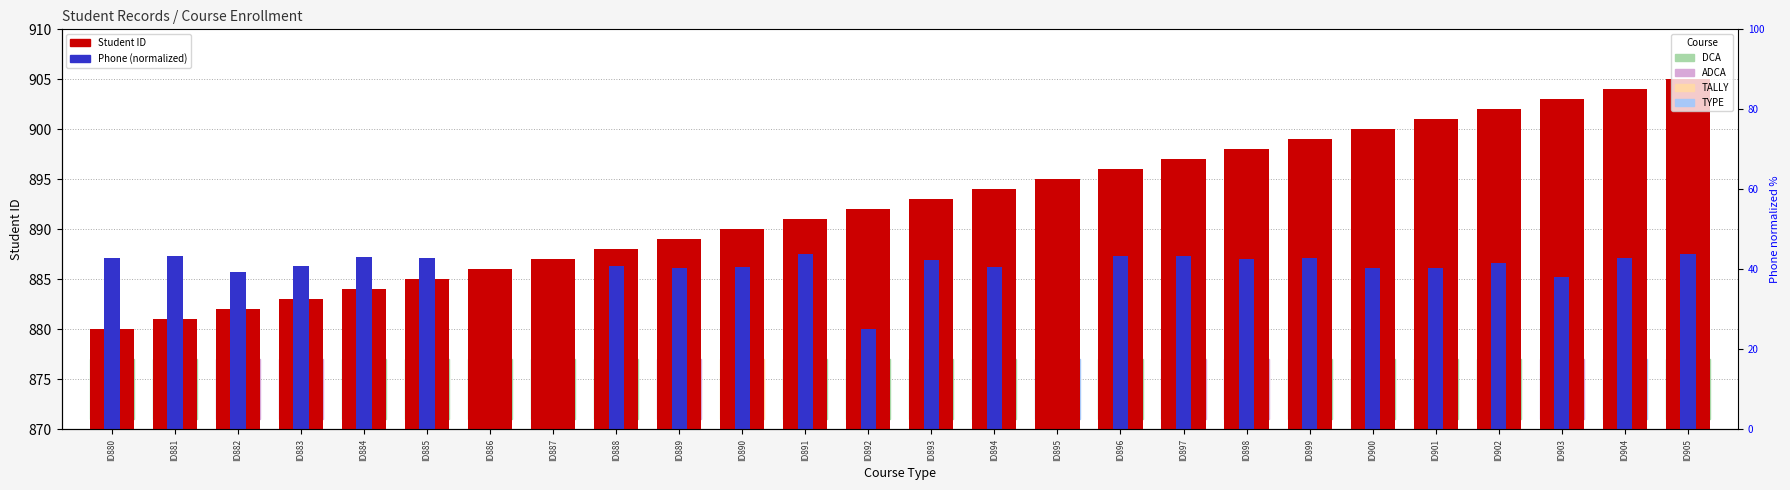

Rank the series by their average value, from highest to lowest.

Student ID, Phone (normalized)